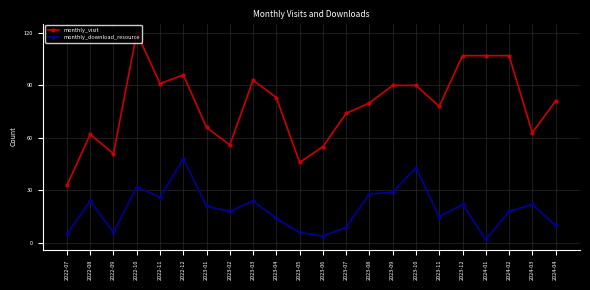

At 2023-02, list the series in order from largest to smallest.

monthly_visit, monthly_download_resource